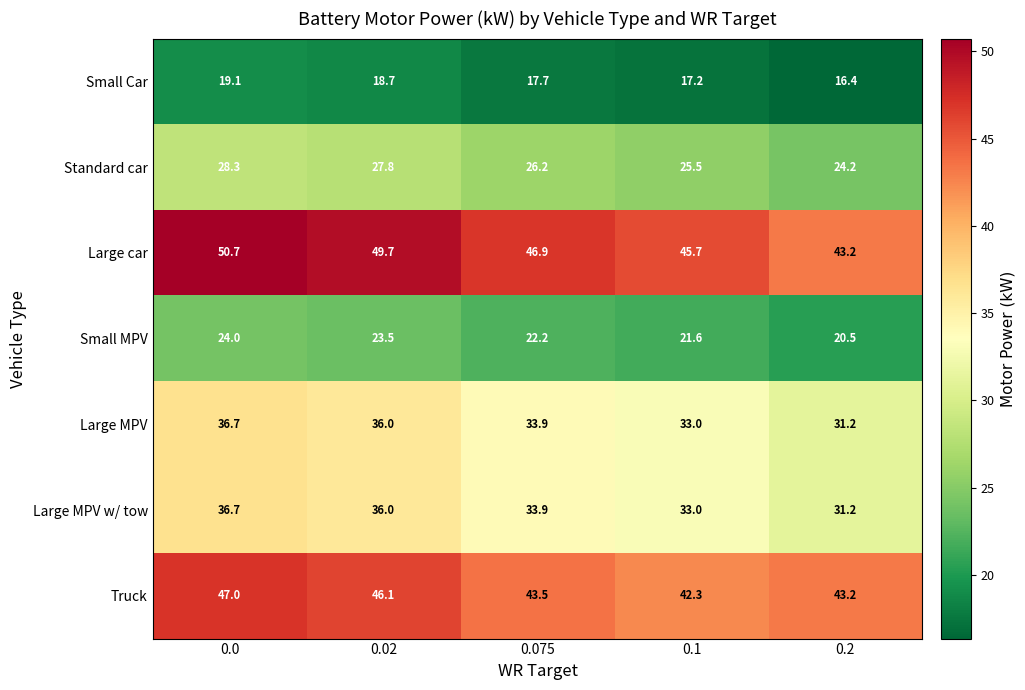

Count the number of data series in this chart.

7